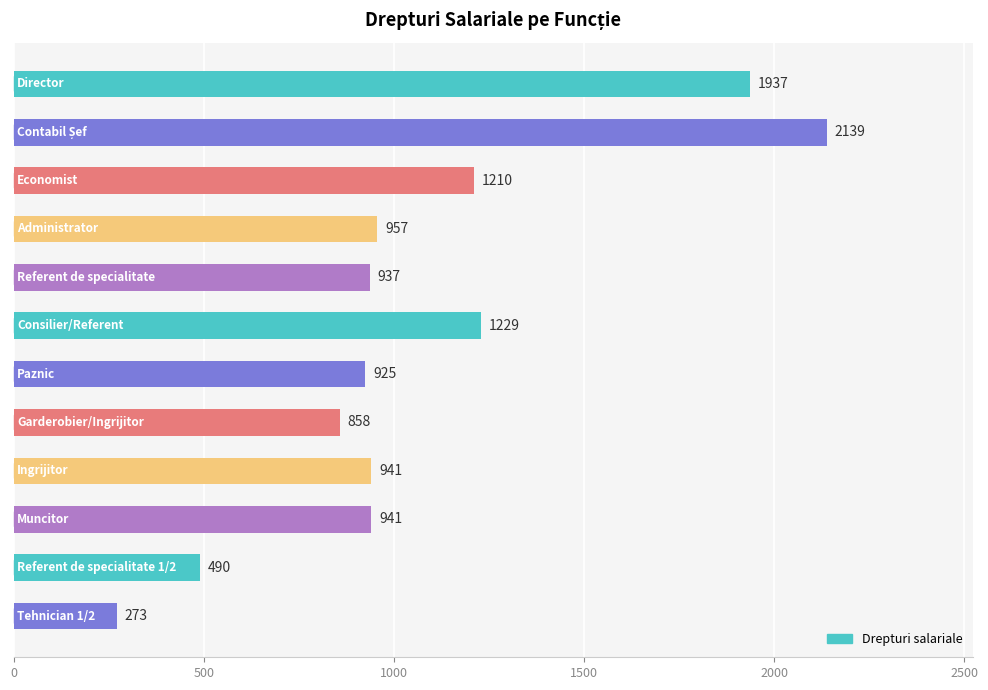

What is the smallest value displayed?

273